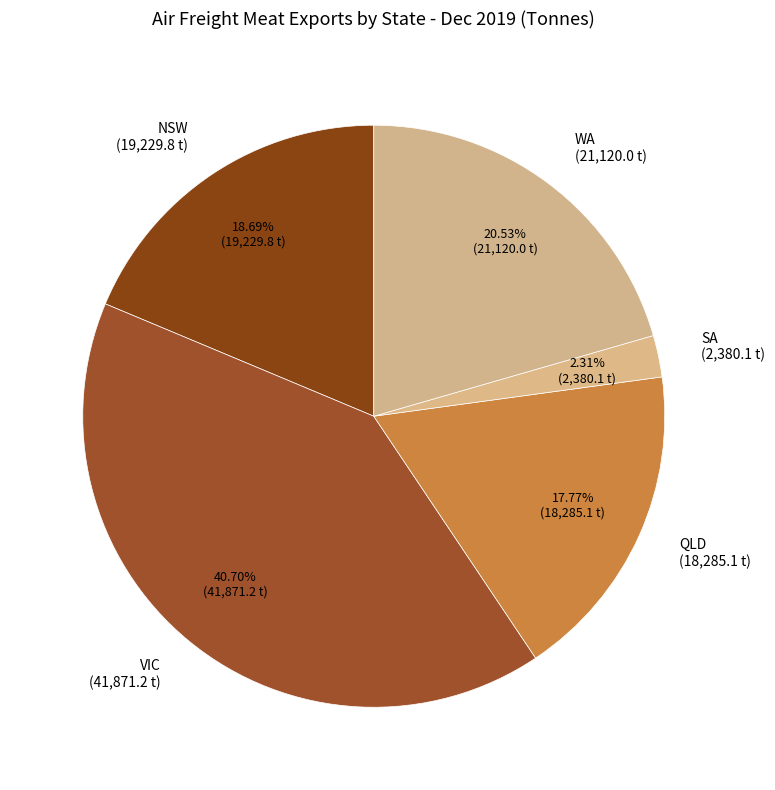

True or false: SA accounts for 2% of the total.

True